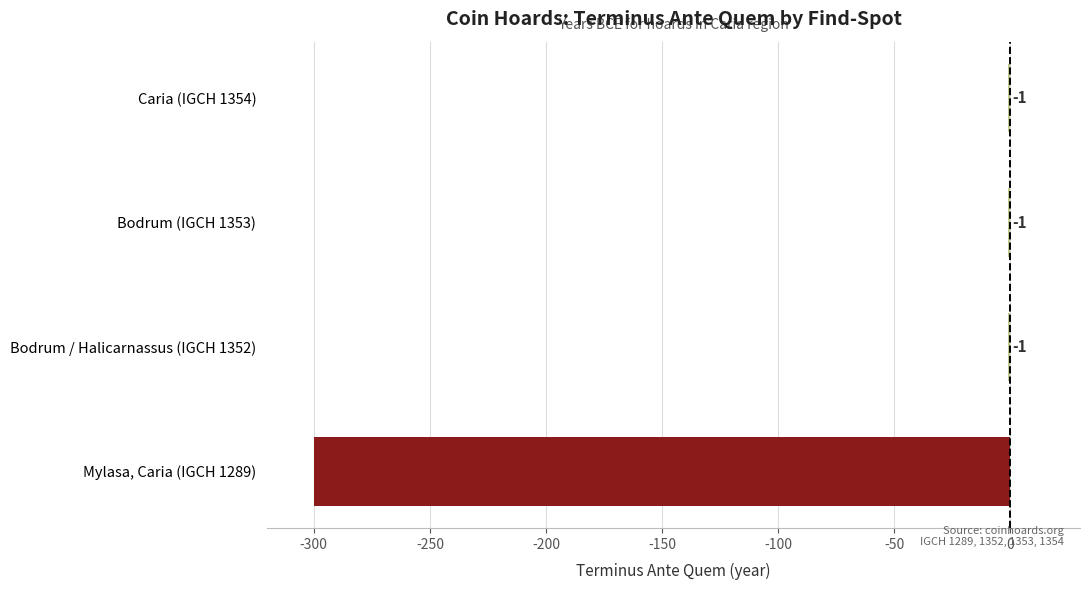

What is the change in value from Mylasa, Caria (IGCH 1289) to Bodrum / Halicarnassus (IGCH 1352)?

+299